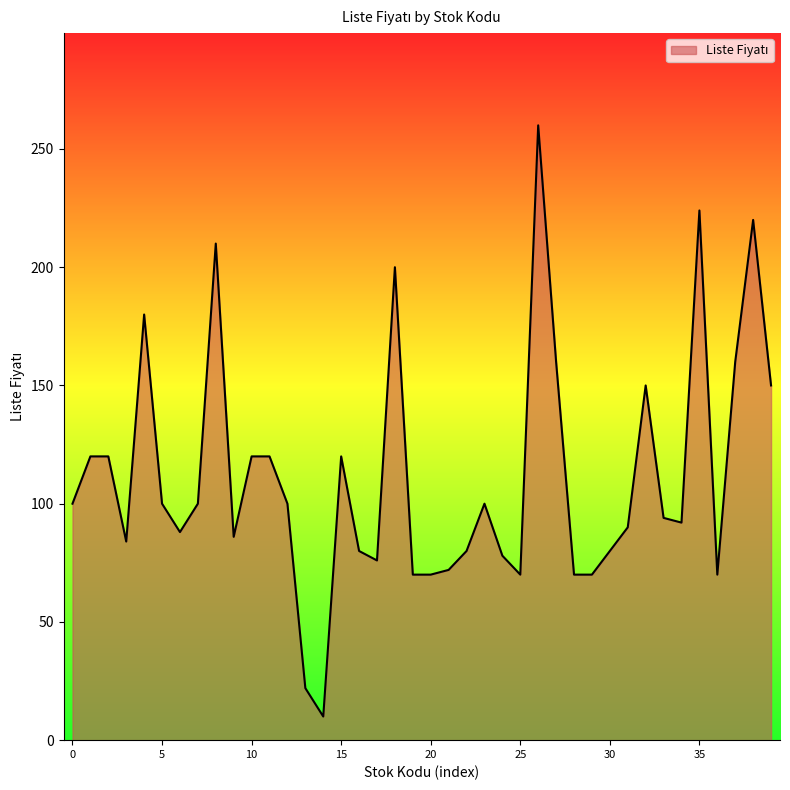

What is the difference between the maximum and minimum values?

250